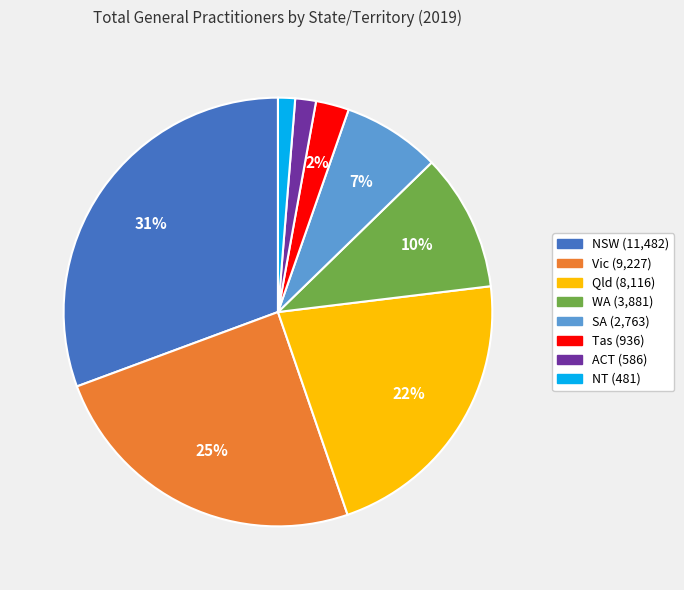

To the nearest percent, what portion does Tas represent?

2%